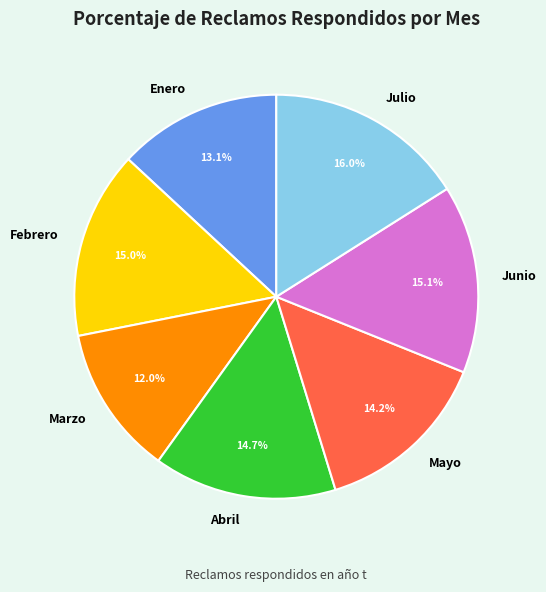

To the nearest percent, what percentage of the pie is Julio?

16%